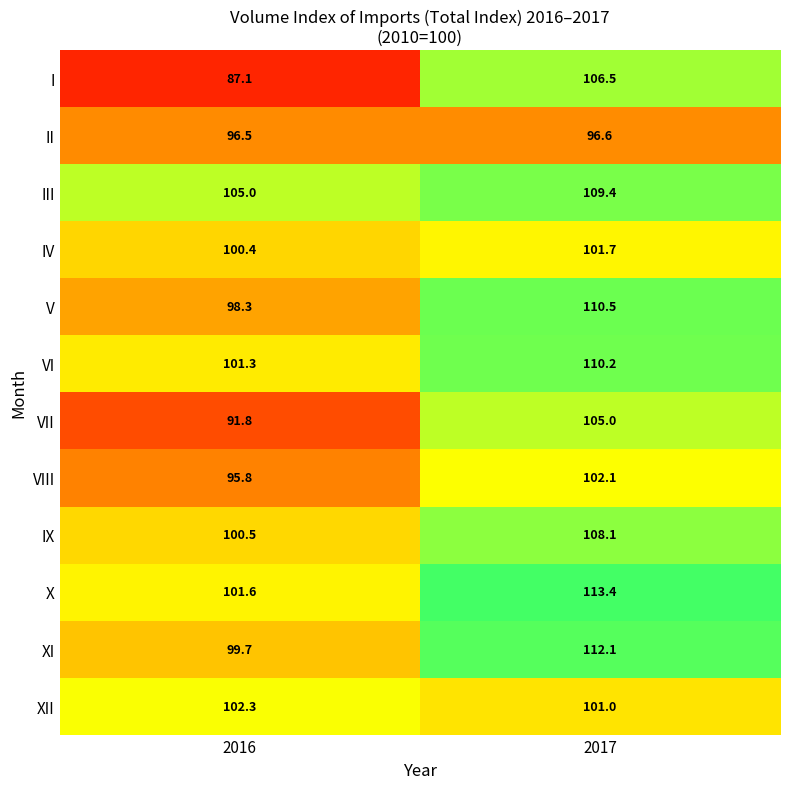

Which series has the largest total across all categories?

X